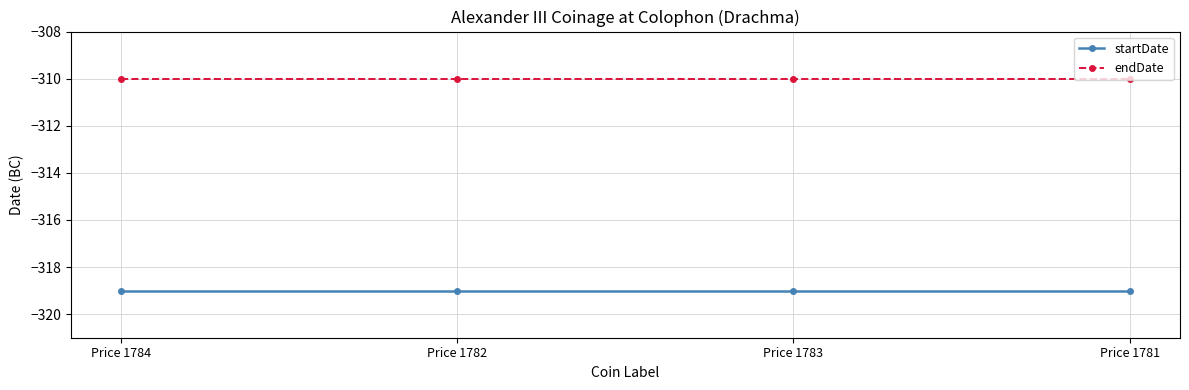

What is the total value across all series at Price 1781?

-629